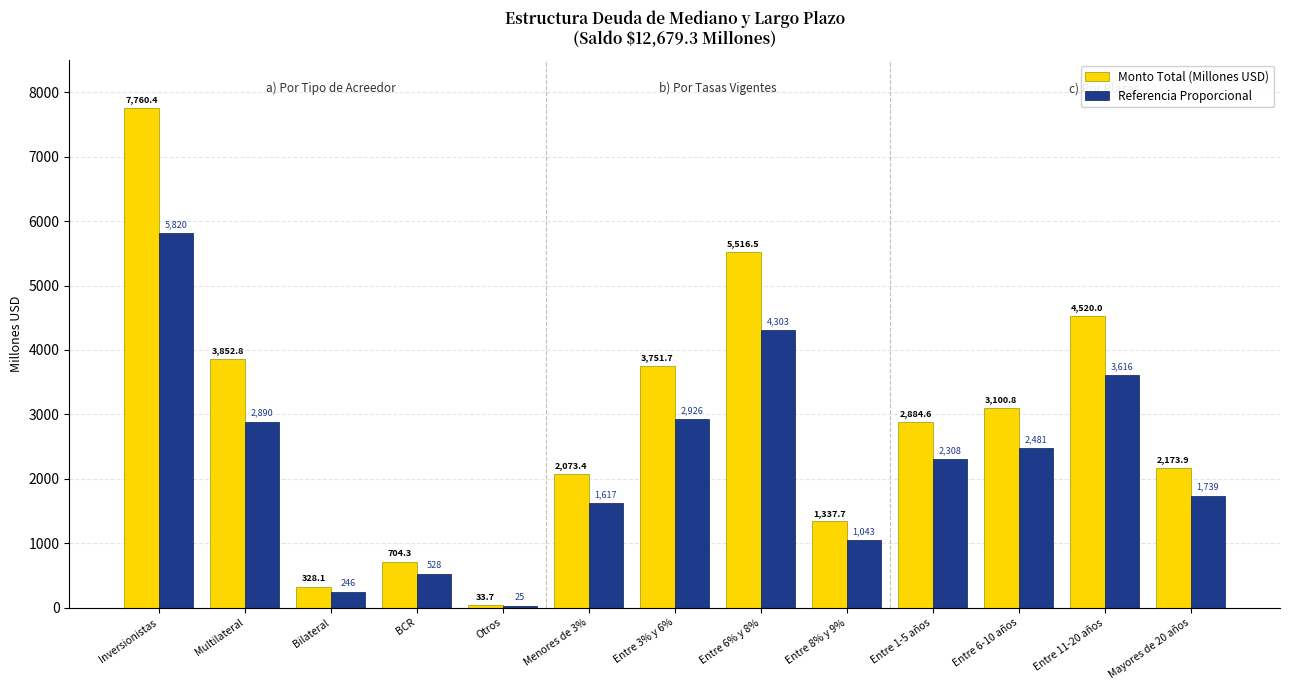

What is the spread (max minus min) of values at Multilateral?

963.2